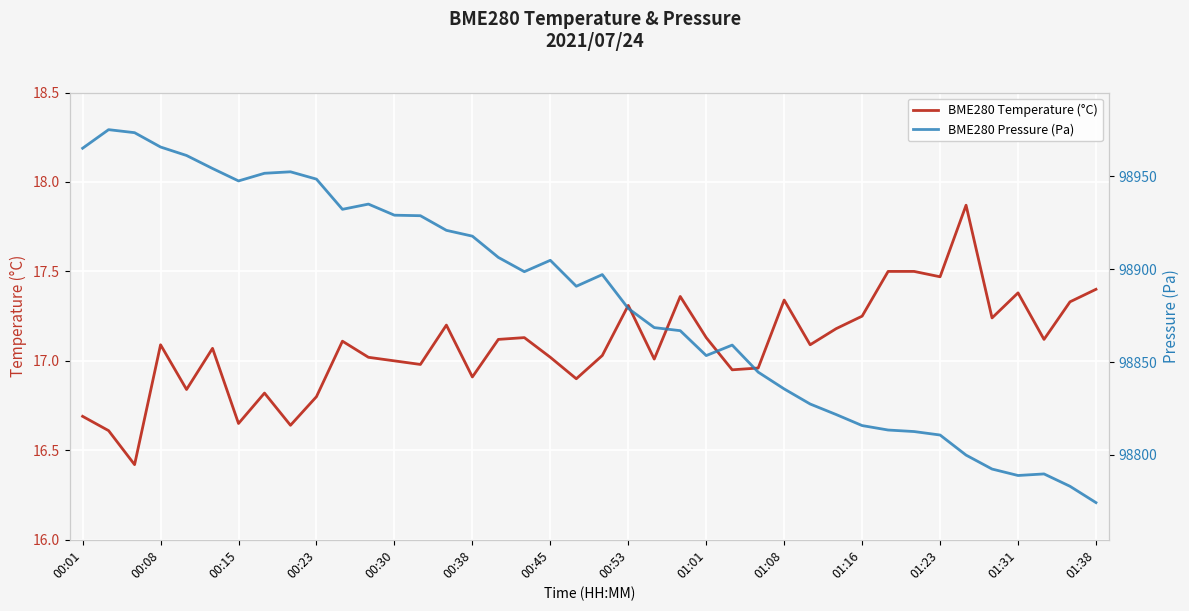

The BME280 Temperature (°C) series shows 7.1 at 00:23. True or false?

False